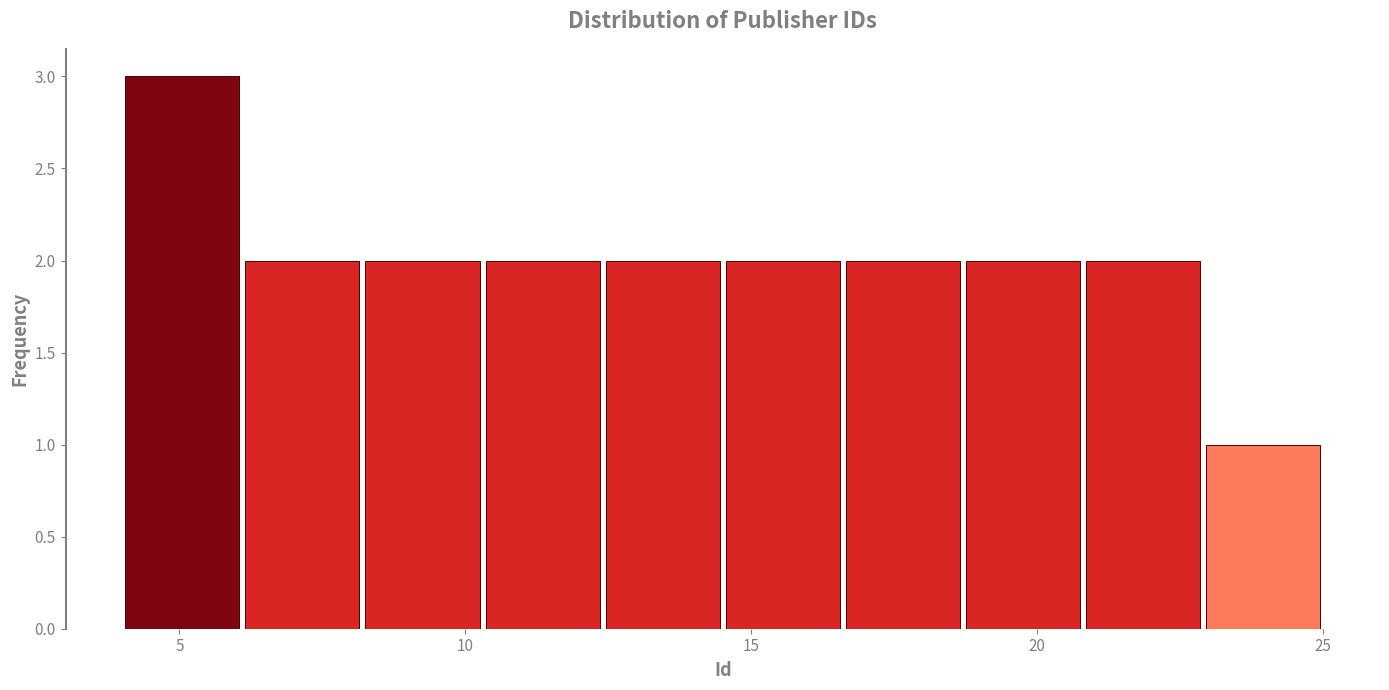

Which range on the x-axis has the tallest bar?

4.0 to 6.1